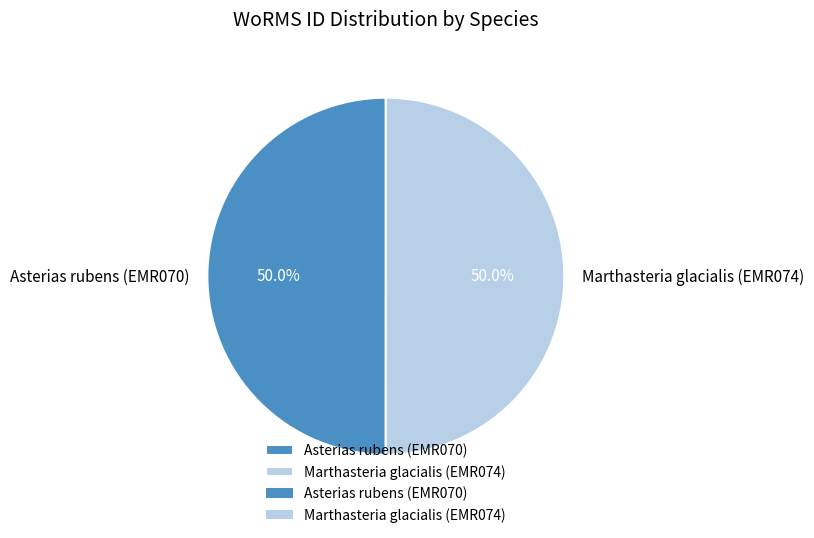

What is the total percentage of Marthasteria glacialis (EMR074) and Asterias rubens (EMR070)?

100.0%